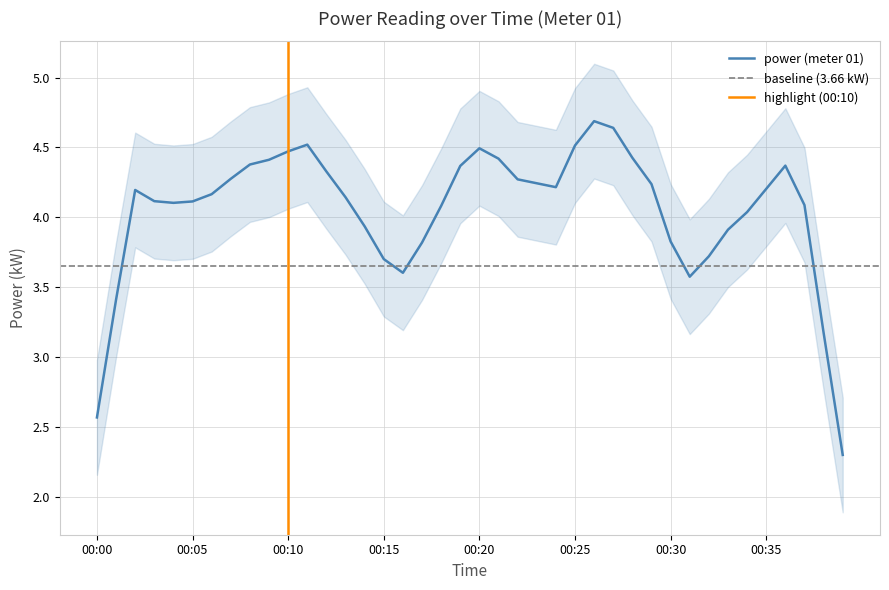

The value at 00:08 is 6.6. True or false?

False